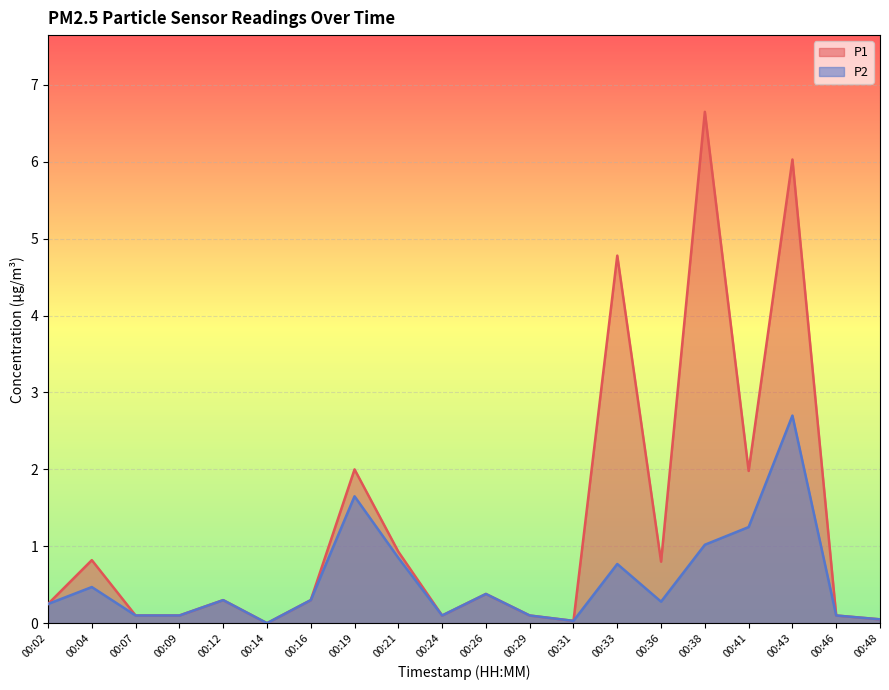

True or false: P1 has more than 1 points higher than both neighbors.

True